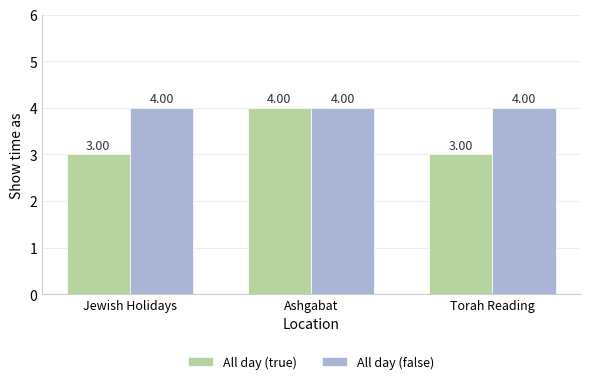

The value of All day (true) at Torah Reading is 3. True or false?

True